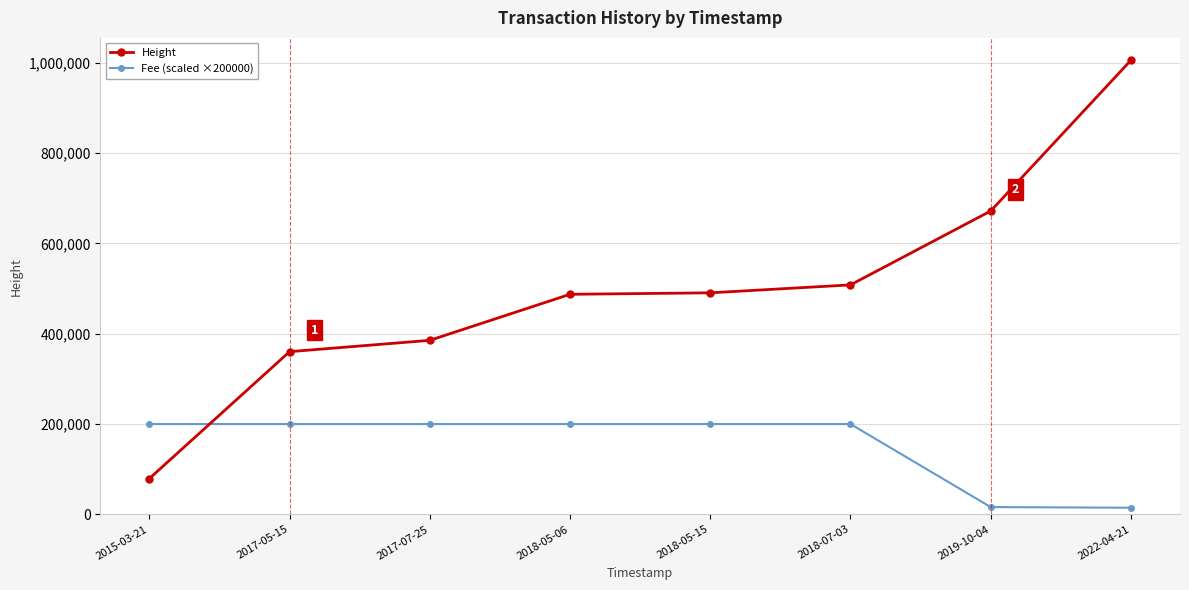

True or false: Height has more than 2 points higher than both neighbors.

False